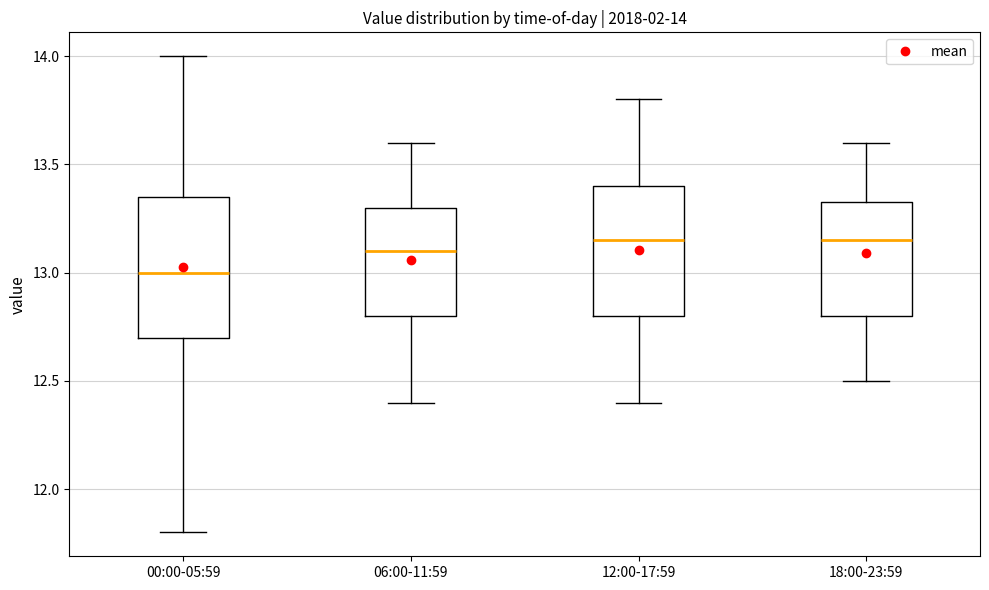

Which box's median line is the lowest?

00:00-05:59